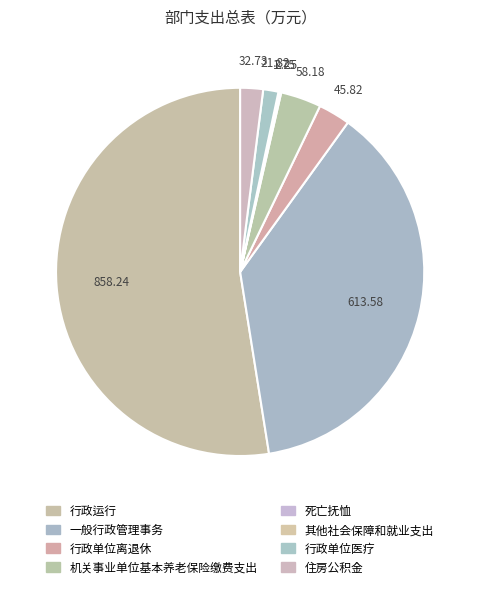

Which slice is the smallest?

其他社会保障和就业支出